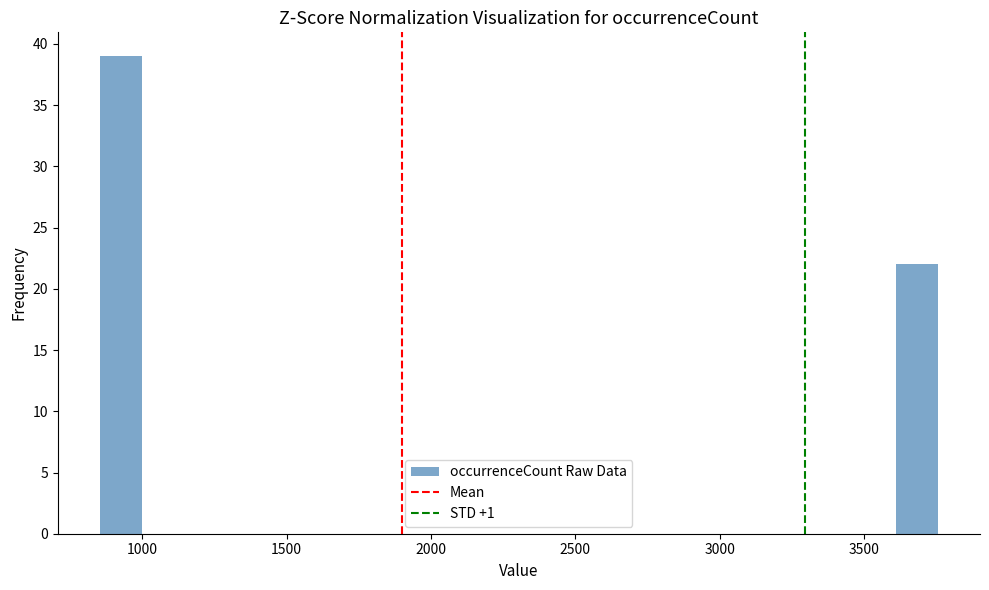

Read against the x-axis, roughly where is the centre of the tallest bar?

950